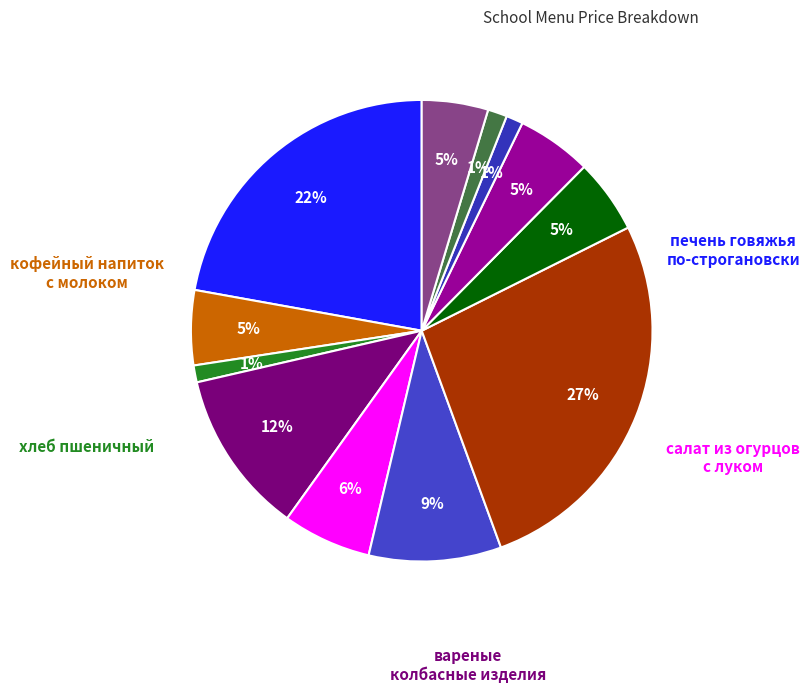

Count the number of slices in the pie.

12